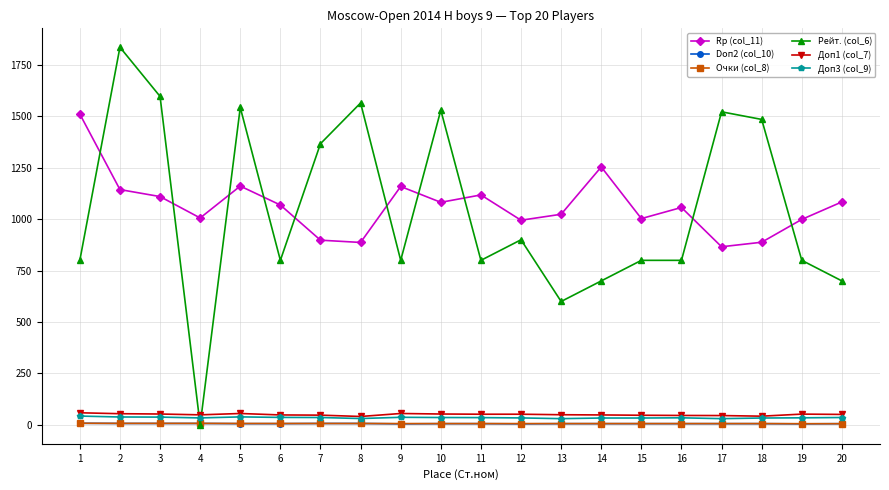

Which series has the widest spread of values?

Рейт. (col_6)